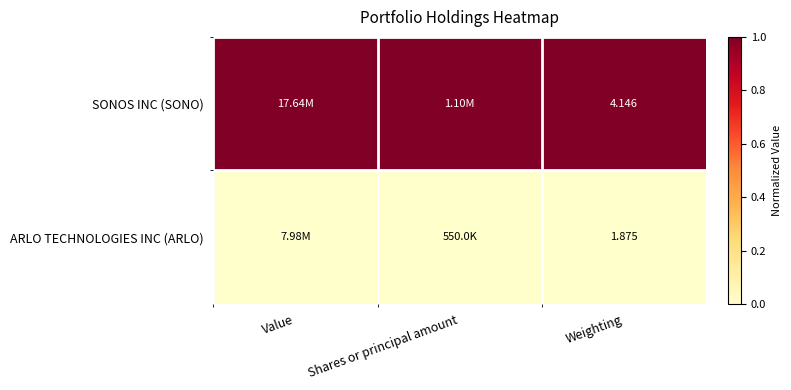

Rank the categories by ARLO TECHNOLOGIES INC (ARLO) value from highest to lowest.

Value, Shares or principal amount, Weighting